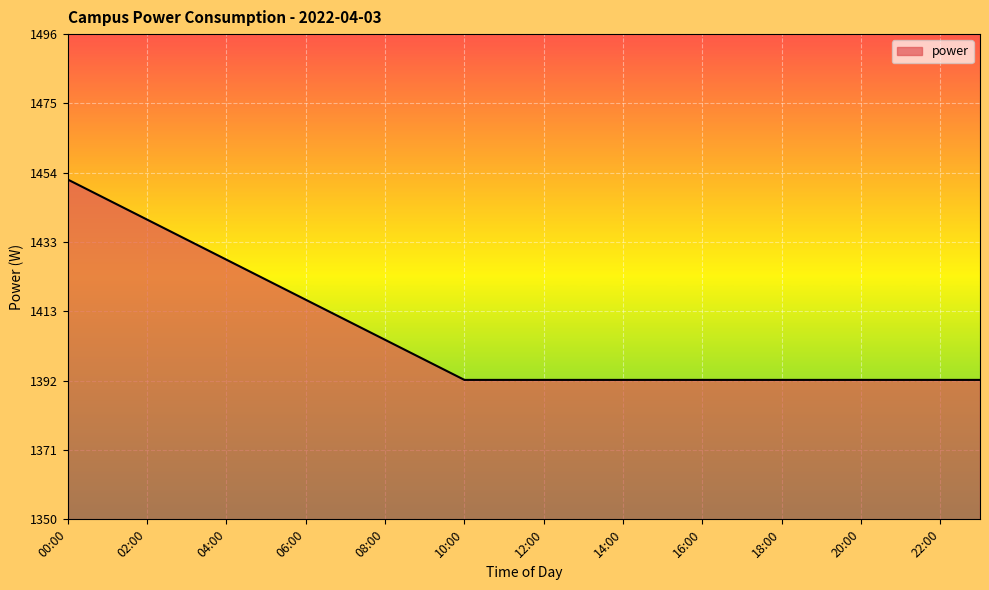

How many categories are shown in the chart?

24